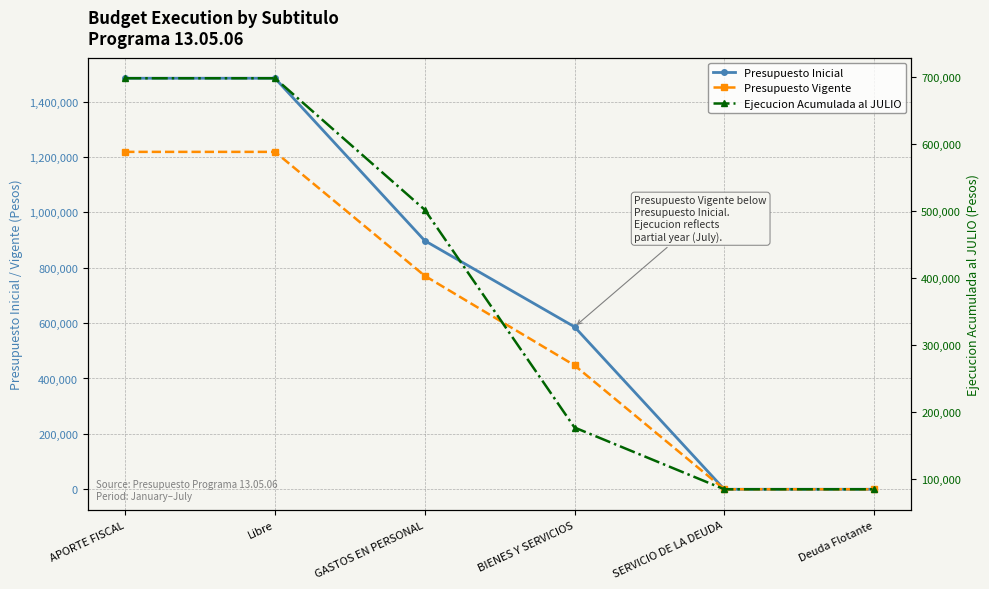

How many lines are shown in the chart?

3